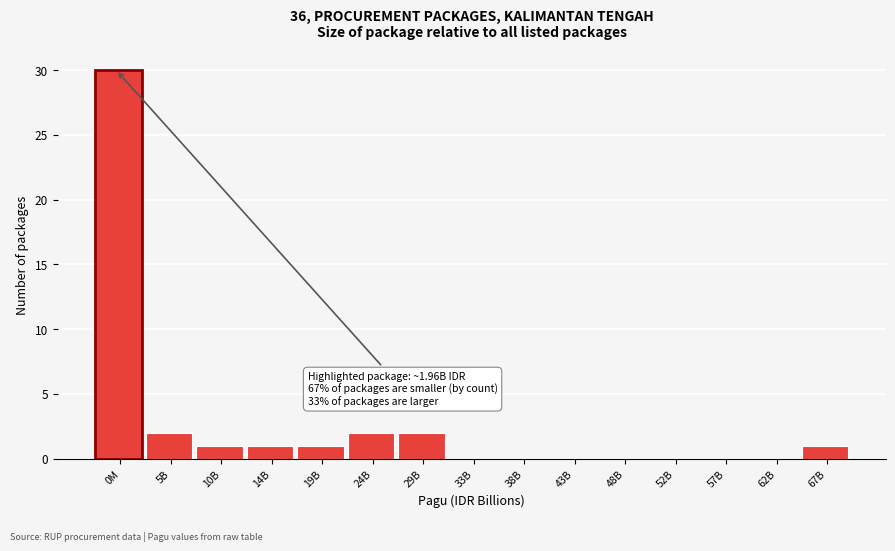

Reading left to right, what are all the values shown in this chart?

0M=30	5B=2	10B=1	14B=1	19B=1	24B=2	29B=2	33B=0	38B=0	43B=0	48B=0	52B=0	57B=0	62B=0	67B=1